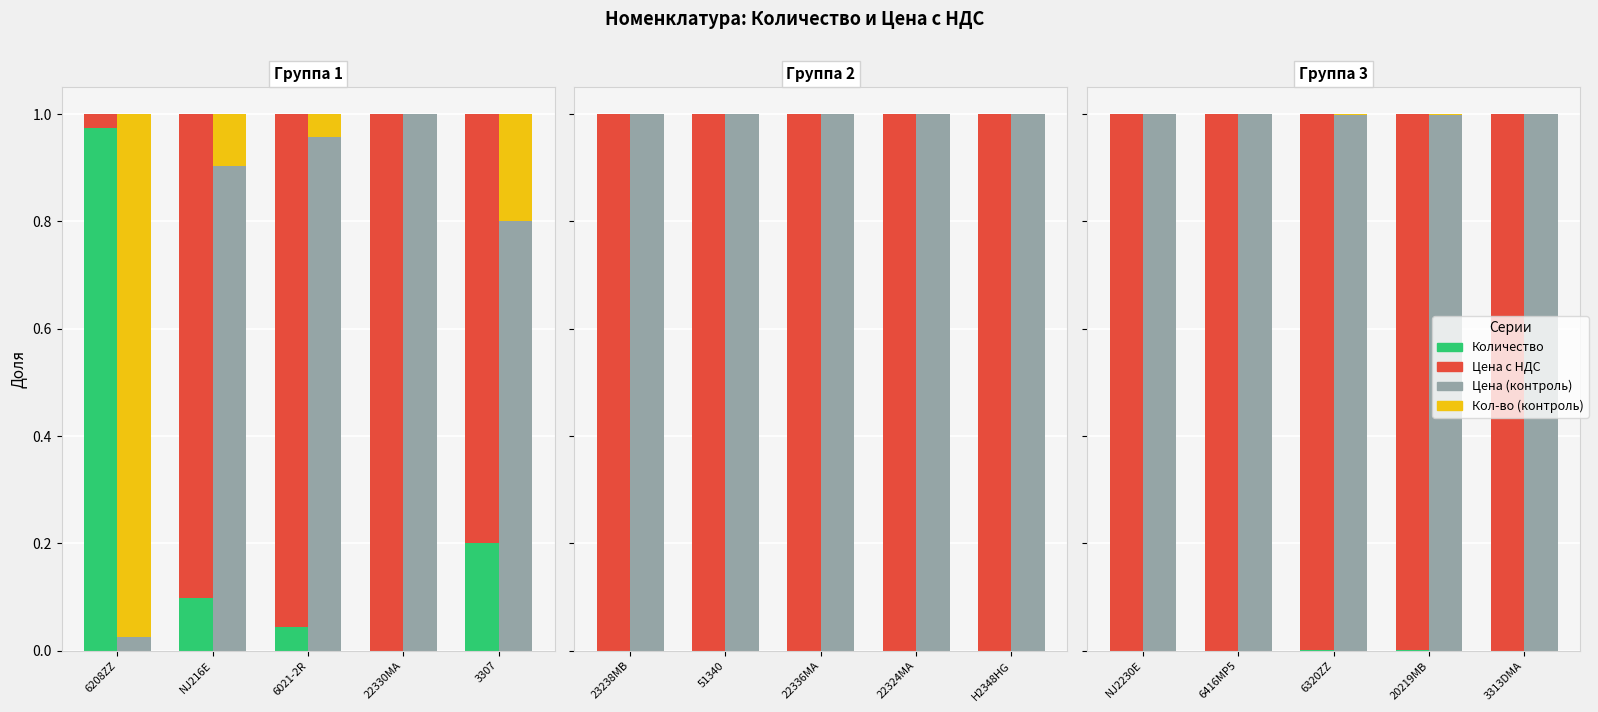

What is the total value across all series at 3313DMA?

2.0